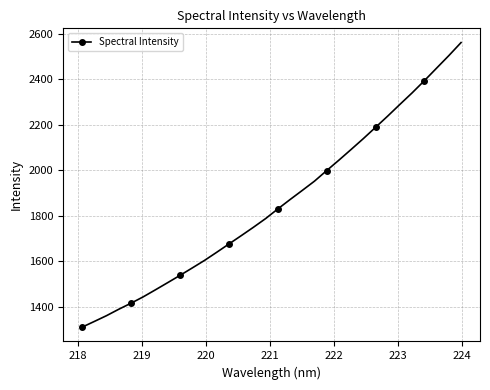

True or false: there are more than 2 points higher than both neighbors.

False